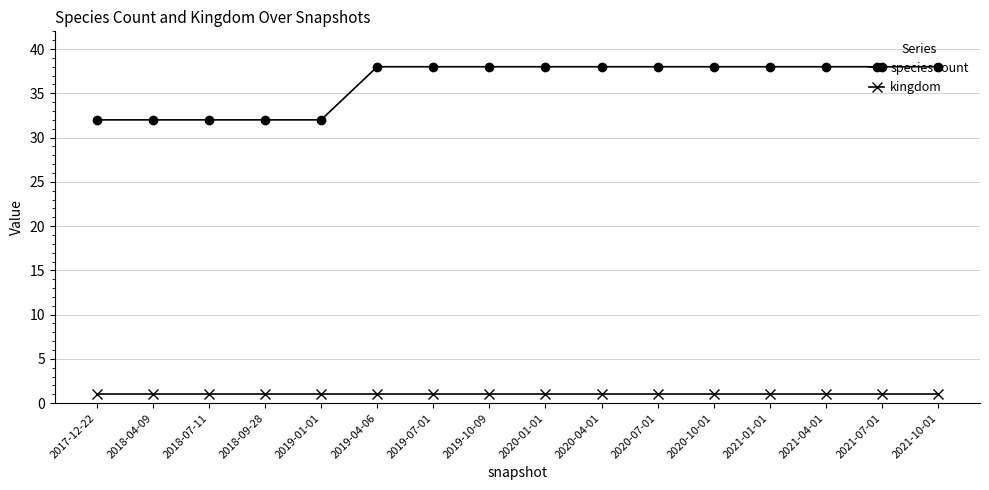

Reading left to right, what are all the values shown in this chart?

speciesCount: 32	32	32	32	32	38	38	38	38	38	38	38	38	38	38	38
kingdom: 1	1	1	1	1	1	1	1	1	1	1	1	1	1	1	1